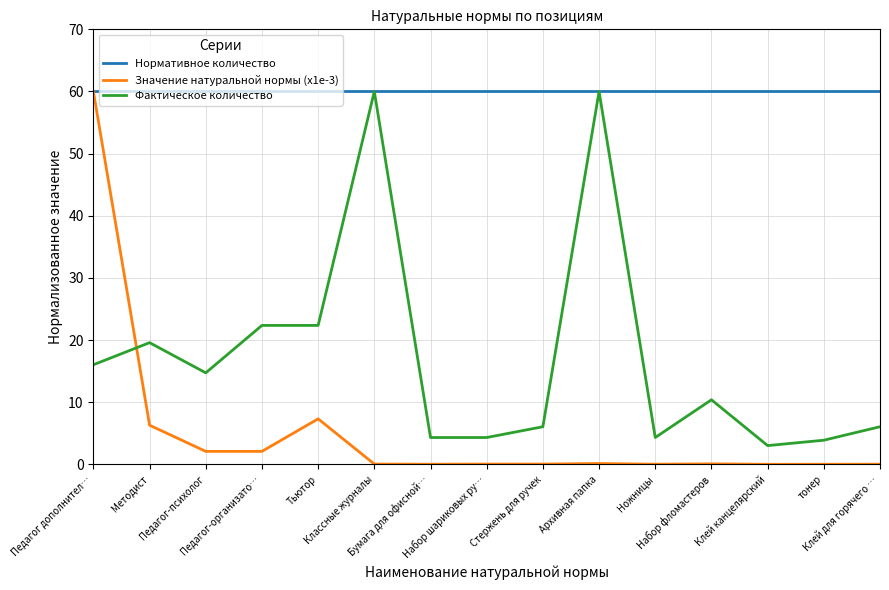

How many distinct data groups are displayed?

3